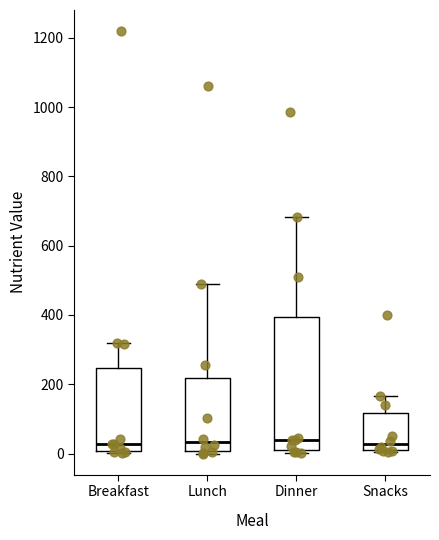

Where does the median line of the box for Dinner sit on the y-axis? The values are not printed on the chart, so give them approximately, as read against the axis.

40